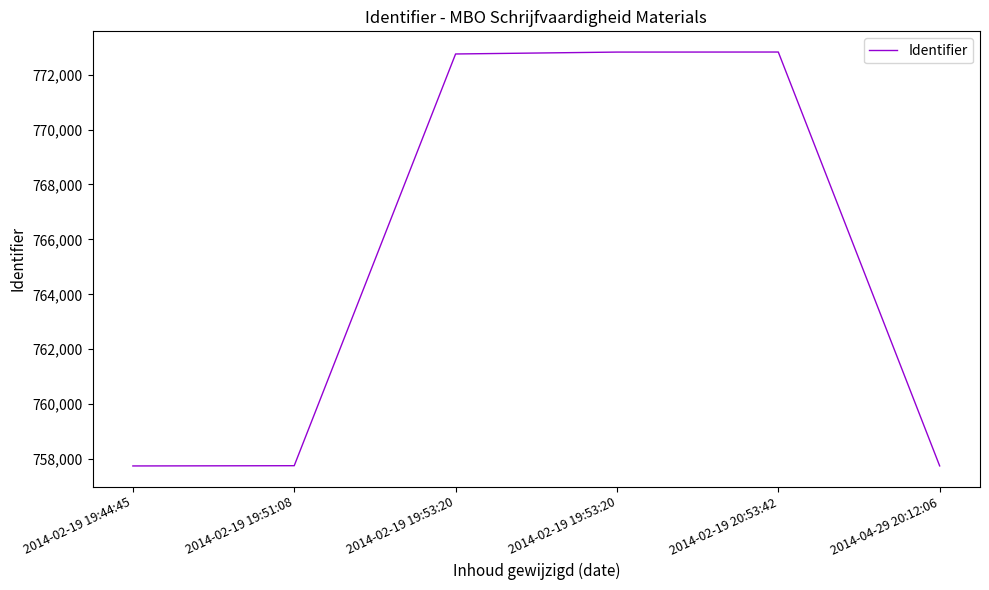

How many lines are shown in the chart?

1